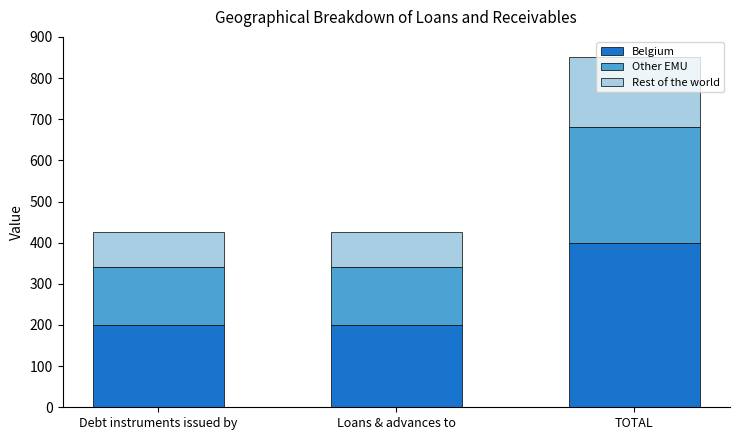

What is the difference between the maximum and minimum values in the Belgium series?

200